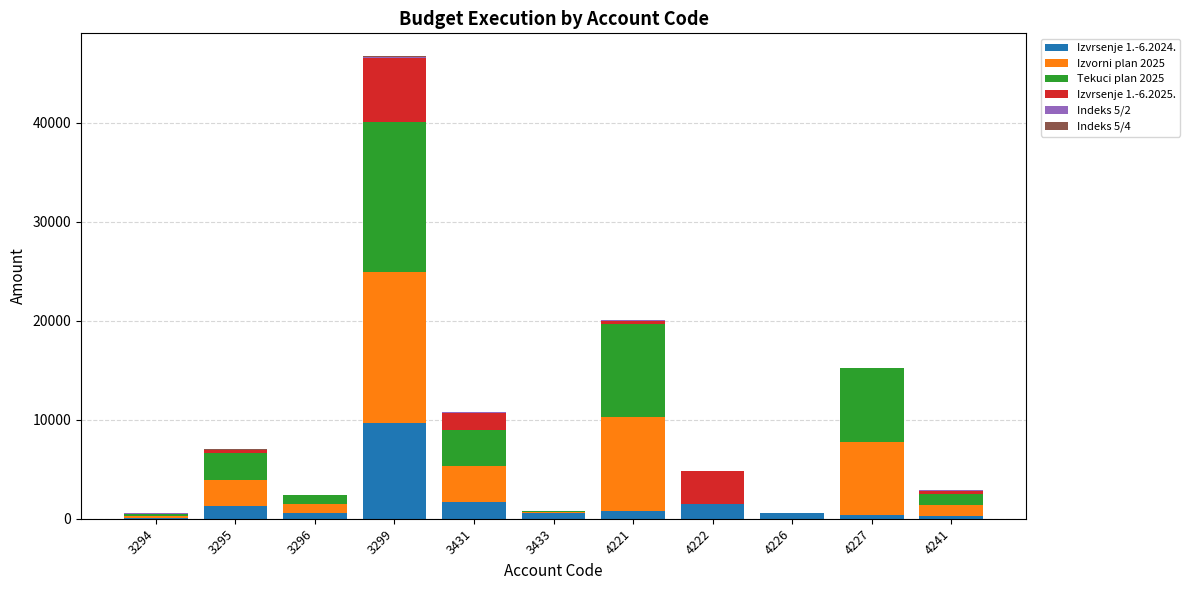

At which category is the sum across all series the highest?

3299